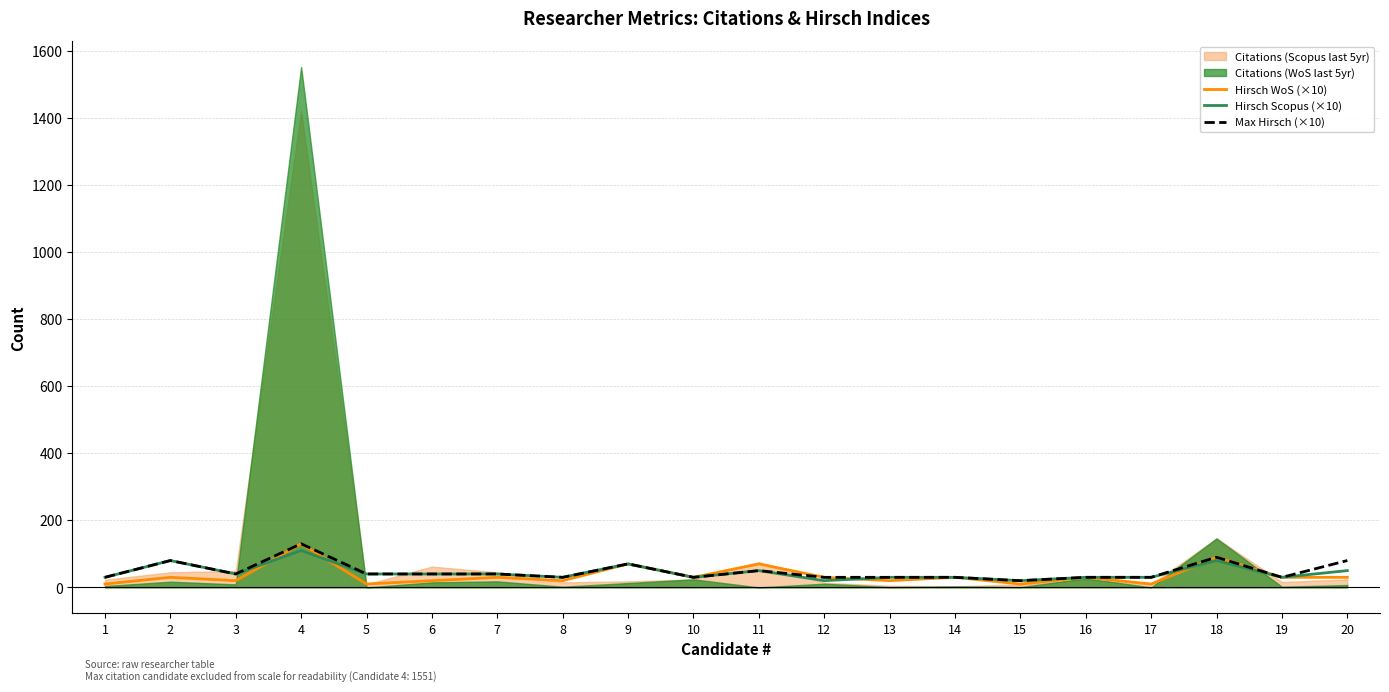

What is the difference between the highest and lowest values at 2?

50